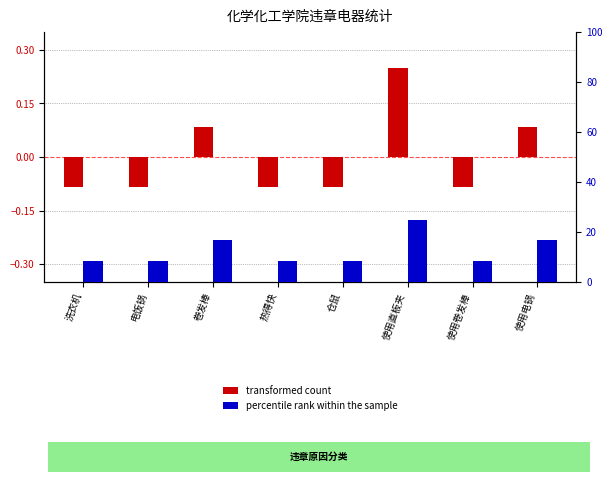

Is it true that percentile rank within the sample equals 14.4 at 电饭锅?

False